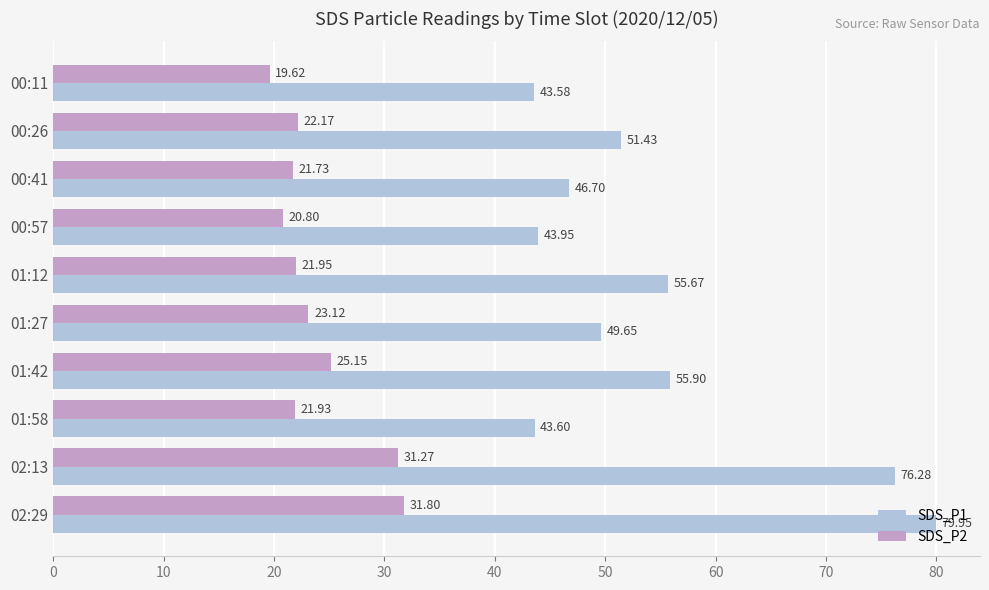

At which label does SDS_P2 reach its peak?

02:29